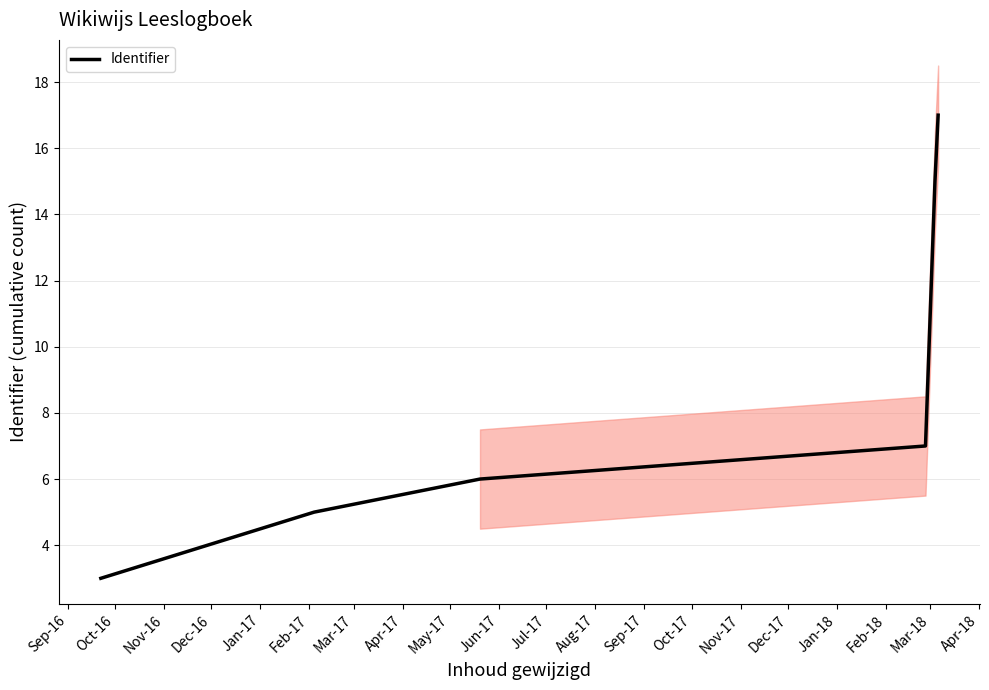

What is the minimum value for Identifier?

3